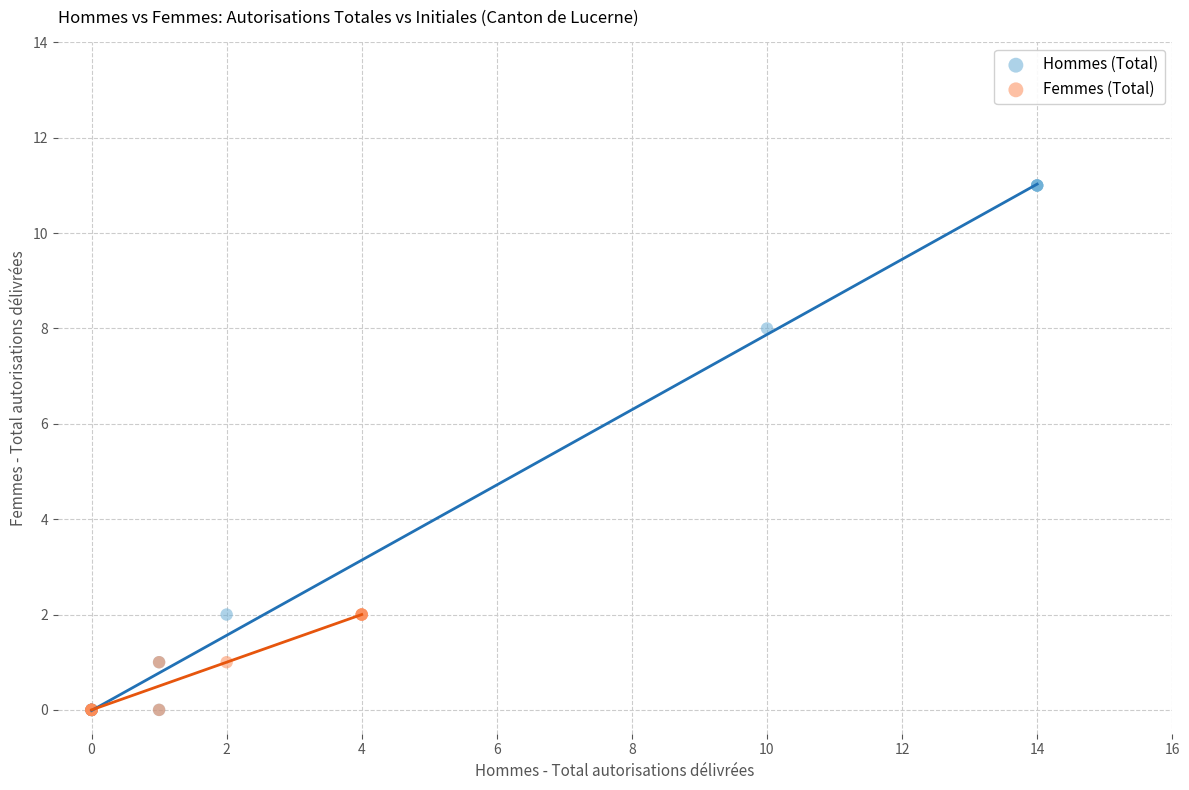

Which series has the widest spread of Y values?

Hommes (Total)